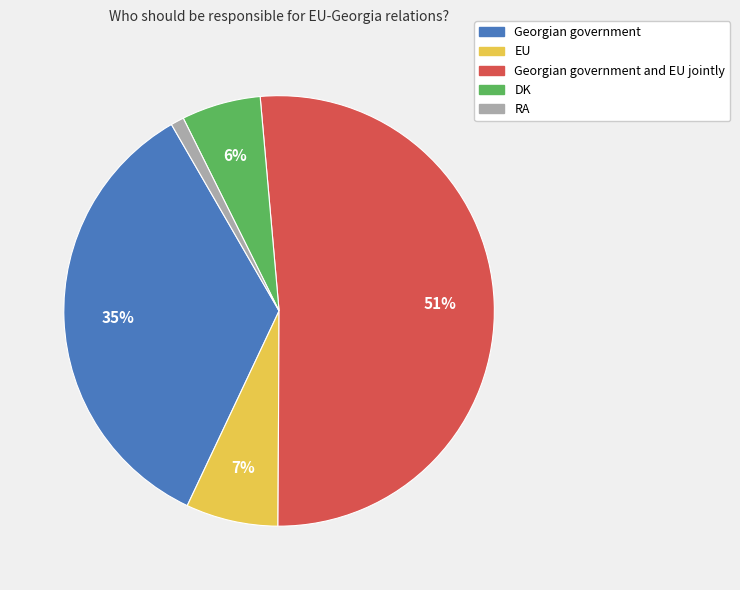

To the nearest percent, what is the difference between the largest and smallest slice percentages?

50%